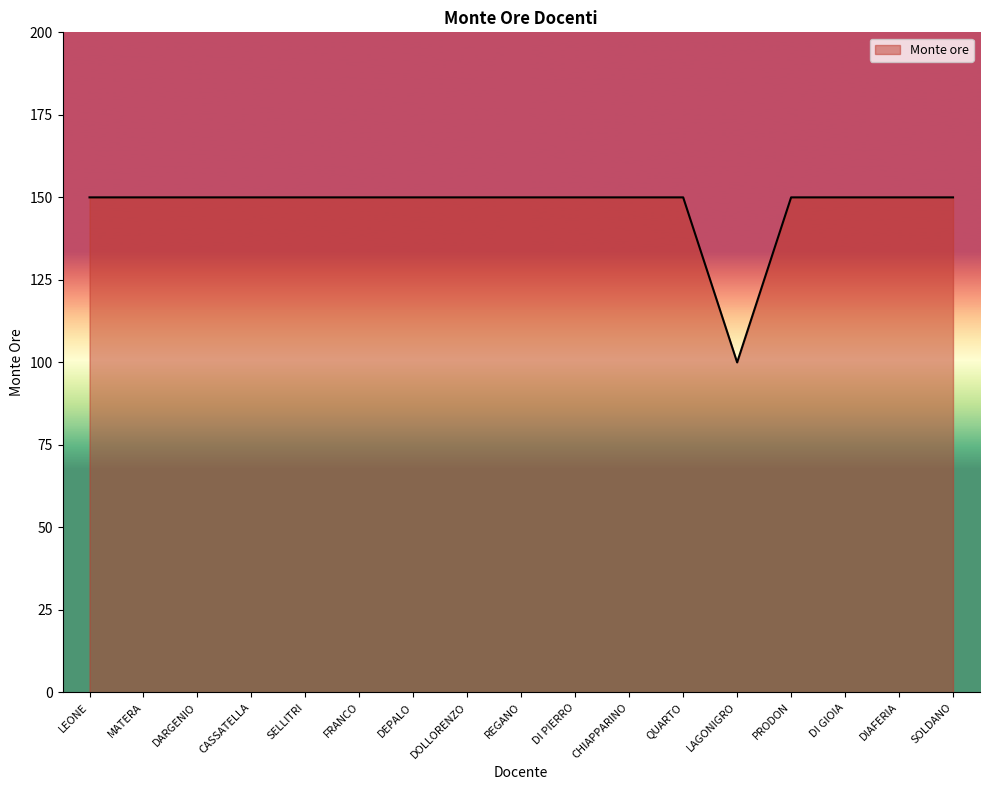

Reading left to right, list all the values displayed in this chart.

150	150	150	150	150	150	150	150	150	150	150	150	100	150	150	150	150